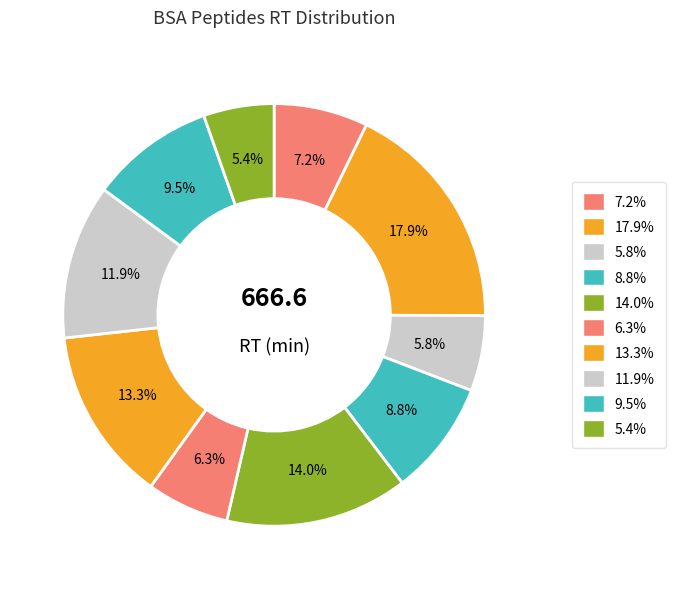

Count the number of slices in the pie.

10